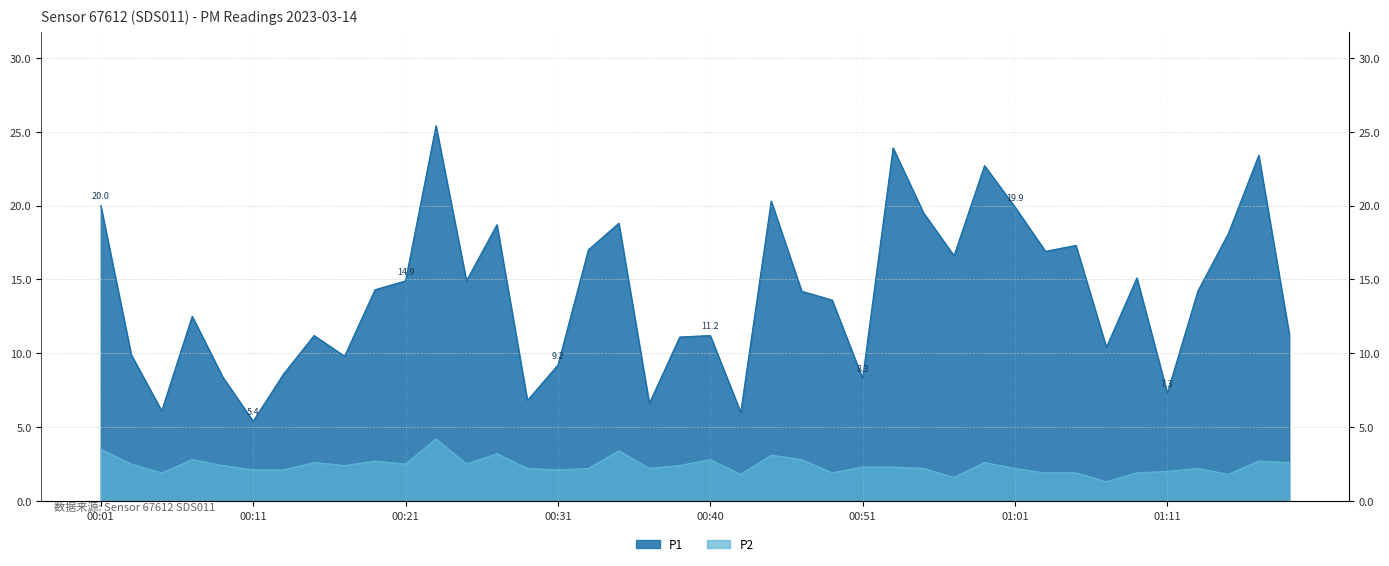

Reading left to right, what are all the values shown in this chart?

P1: 20.0	9.9	6.1	12.5	8.4	5.4	8.6	11.2	9.8	14.3	14.9	25.4	14.9	18.7	6.8	9.2	17.0	18.8	6.6	11.1	11.2	6.0	20.3	14.2	13.6	8.3	23.9	19.5	16.6	22.7	19.9	16.9	17.3	10.4	15.1	7.3	14.2	18.1	23.4	11.3
P2: 3.5	2.5	1.9	2.8	2.4	2.1	2.1	2.6	2.4	2.7	2.5	4.2	2.5	3.2	2.2	2.1	2.2	3.4	2.2	2.4	2.8	1.8	3.1	2.8	1.9	2.3	2.3	2.2	1.6	2.6	2.2	1.9	1.9	1.3	1.9	2.0	2.2	1.8	2.7	2.6